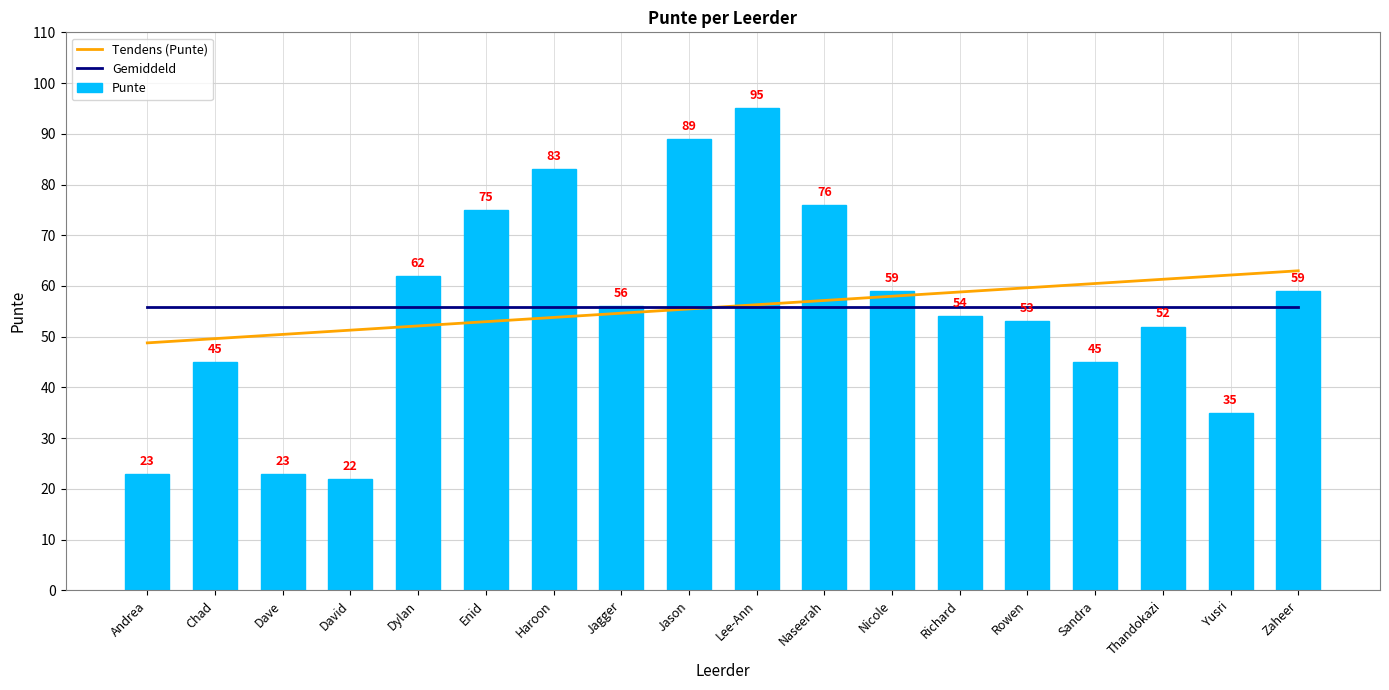

What are all the series names shown in the legend?

Tendens (Punte), Gemiddeld, Punte